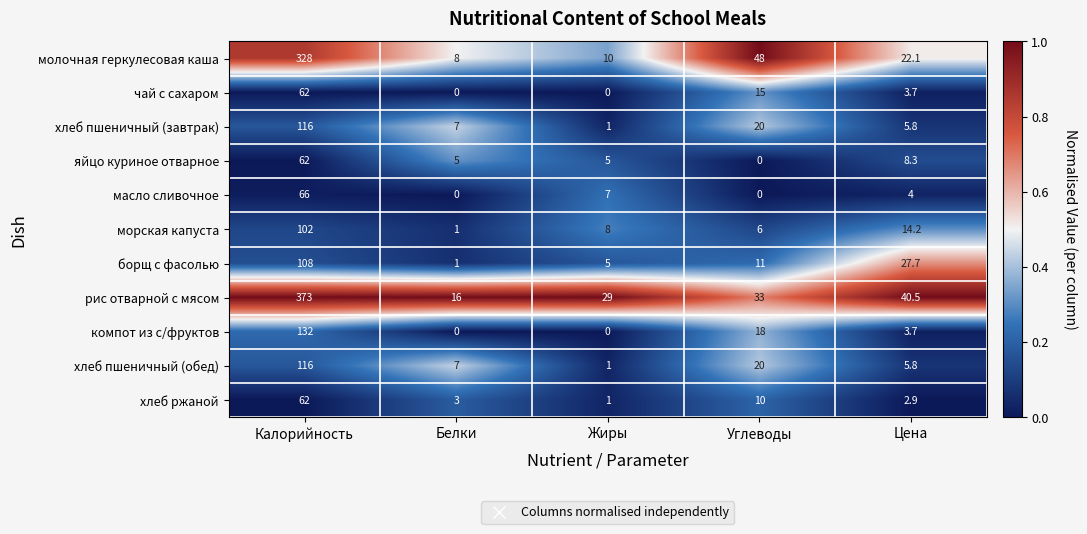

How many categories are shown in the chart?

5